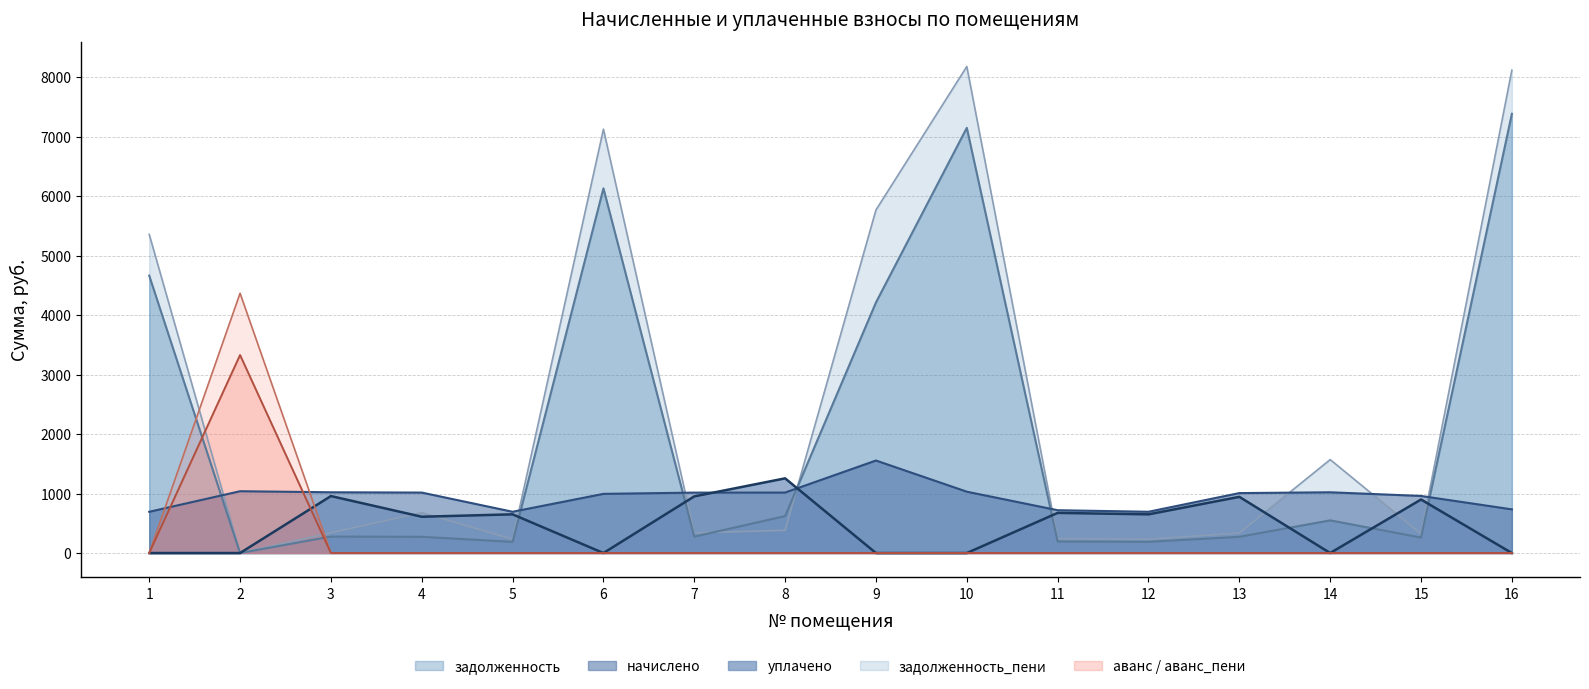

At which category is the sum across all series the highest?

10